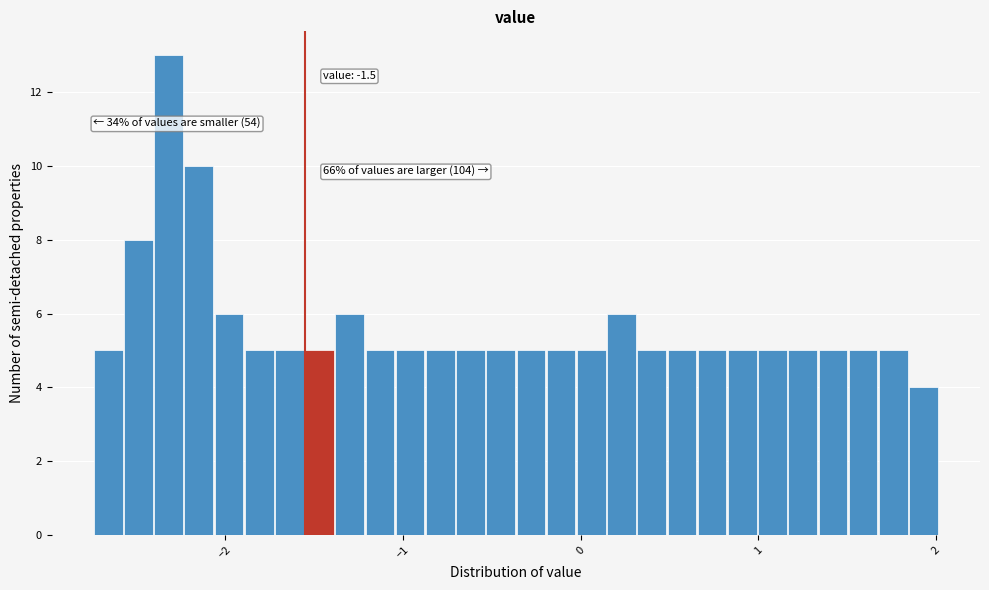

Around what value on the x-axis is the tallest bar? Give the approximate position of its centre, as read against the axis.

-2.3